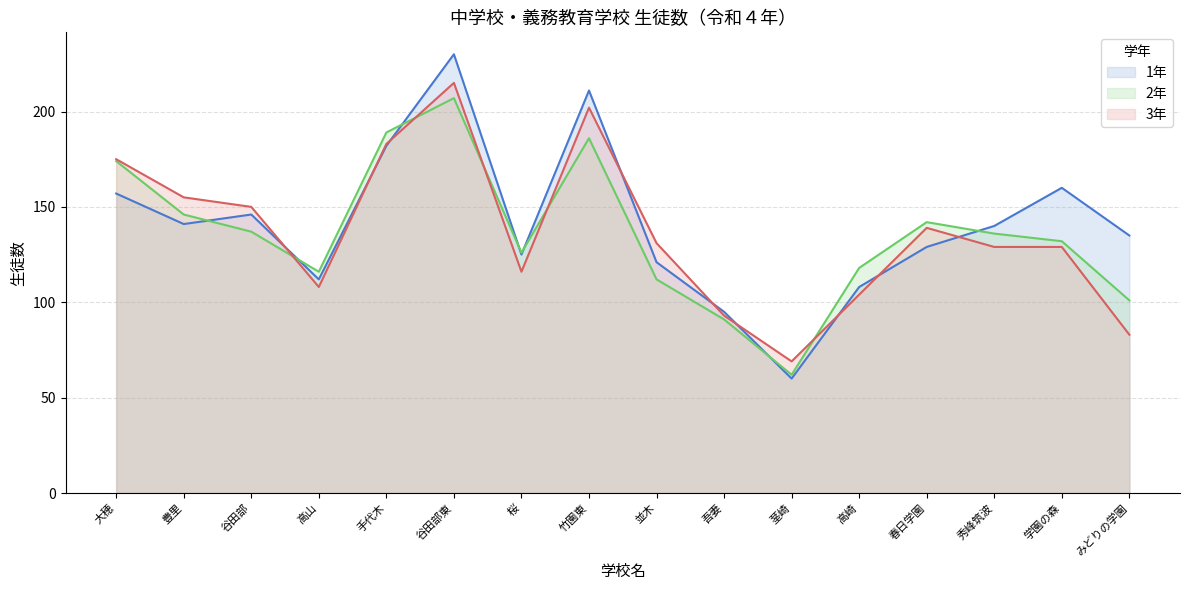

How many lines are shown in the chart?

3